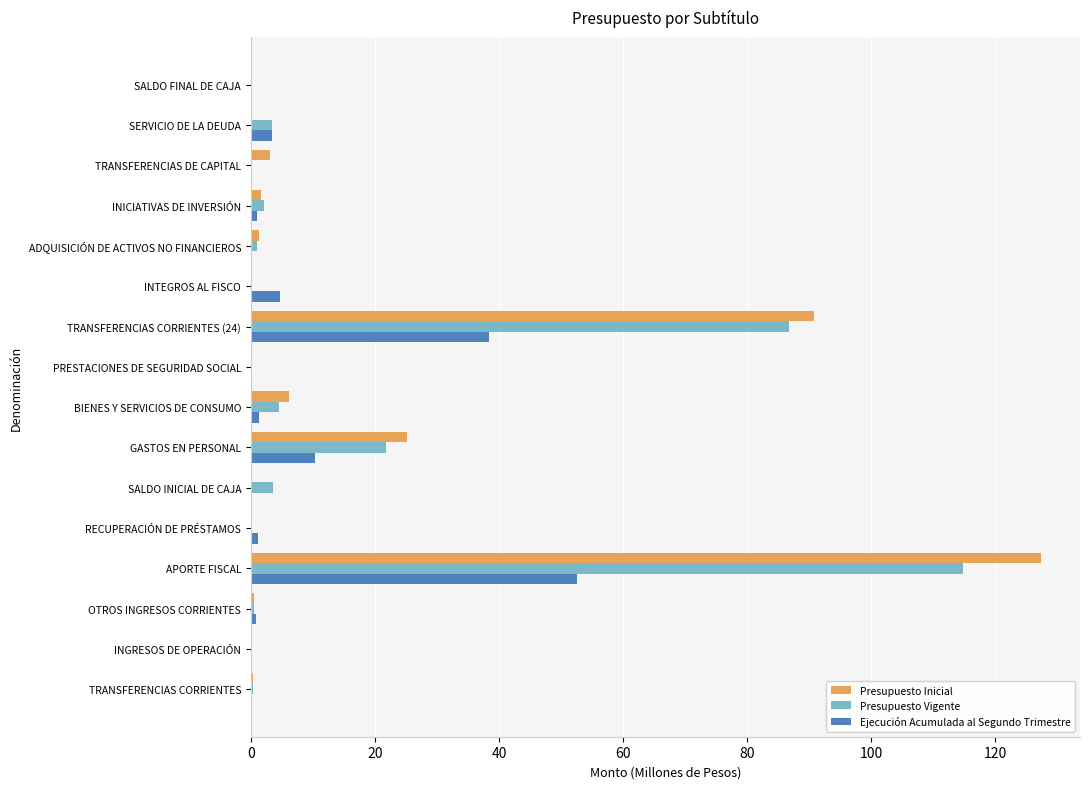

Count the number of data series in this chart.

3